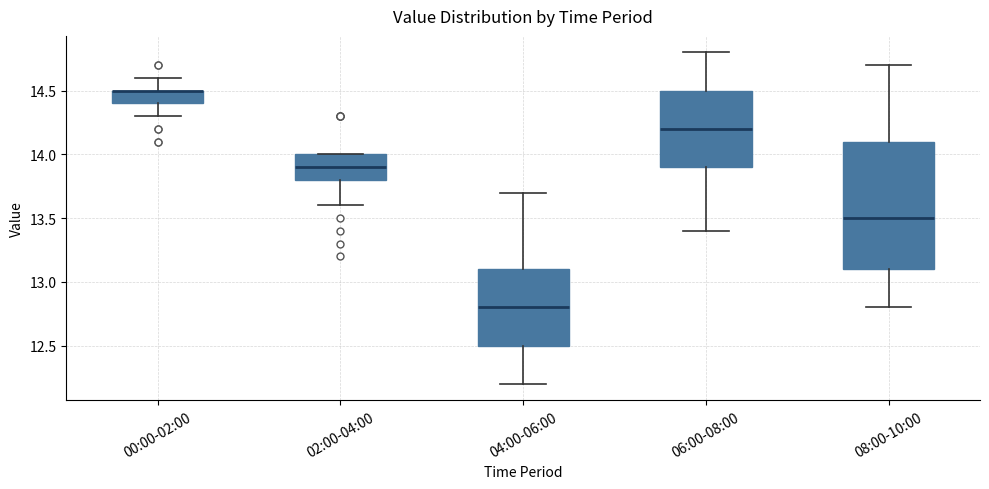

Reading left to right, transcribe this box plot: for each box, give where its median line is, the range the box spans, and where its two whiskers end, as read against the y-axis. The values are not printed on the chart, so give them approximately, as read against the axis.

00:00-02:00: median 14.5 (drawn on the box's upper edge), box 14.4 to 14.5, whiskers 14.3 to 14.6
02:00-04:00: median 13.9, box 13.8 to 14.0, whiskers 13.6 to 14.0
04:00-06:00: median 12.8, box 12.5 to 13.1, whiskers 12.2 to 13.7
06:00-08:00: median 14.2, box 13.9 to 14.5, whiskers 13.4 to 14.8
08:00-10:00: median 13.5, box 13.1 to 14.1, whiskers 12.8 to 14.7